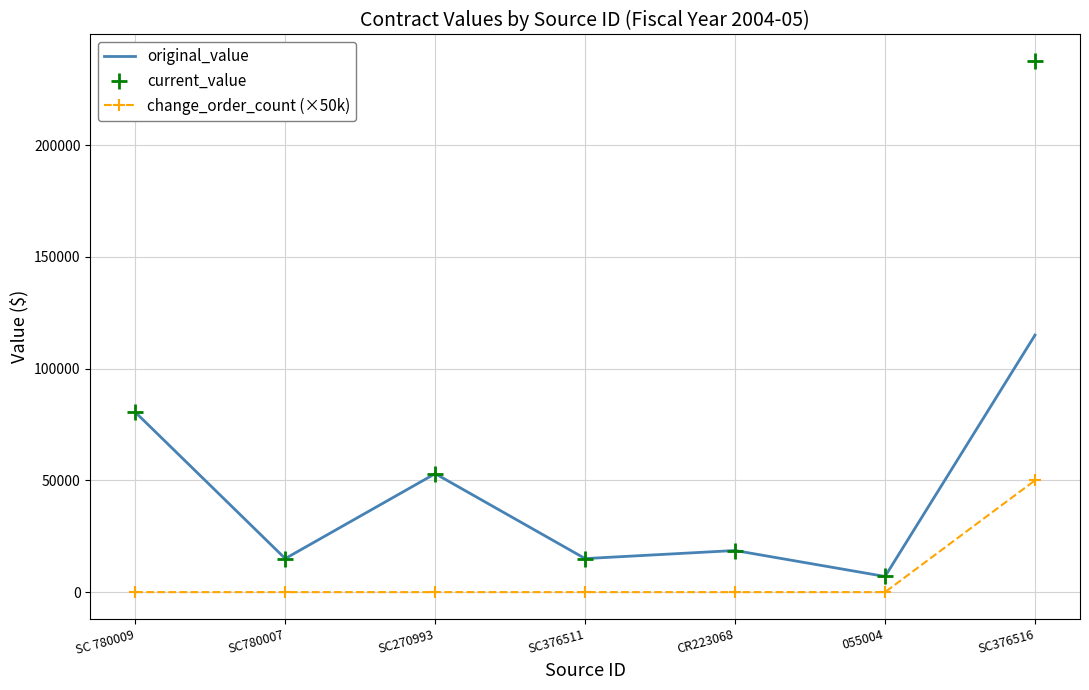

What is the sum of all change_order_count (×50k) values?

50000